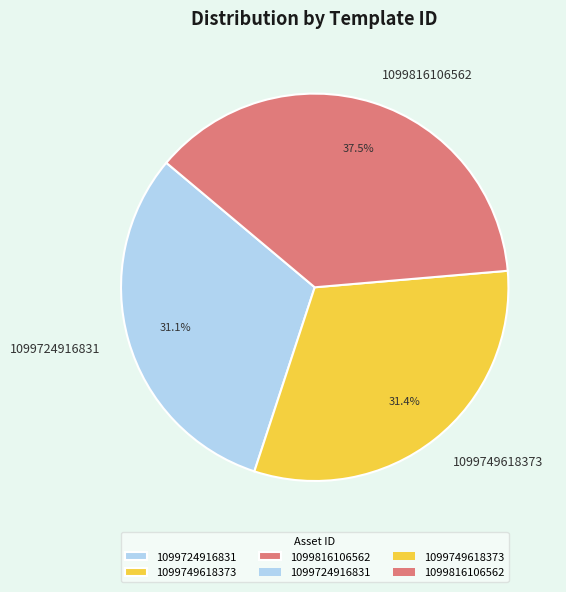

Between 1099724916831 and 1099816106562, which is larger?

1099816106562